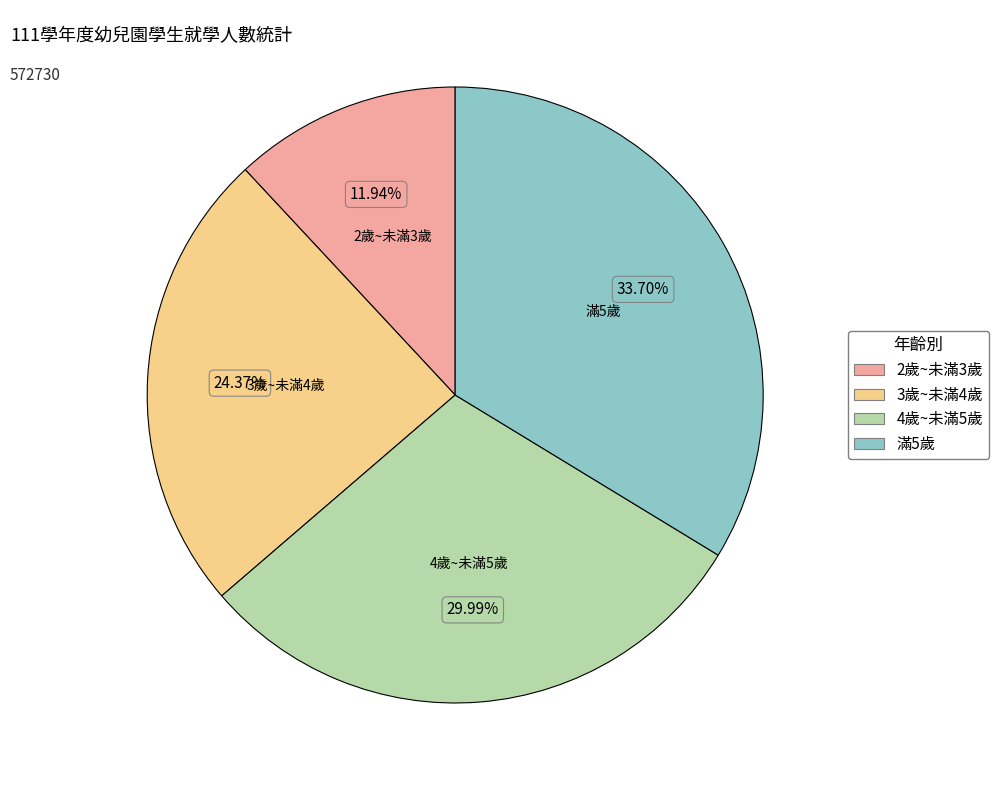

Which has a higher value, 滿5歲 or 3歲~未滿4歲?

滿5歲